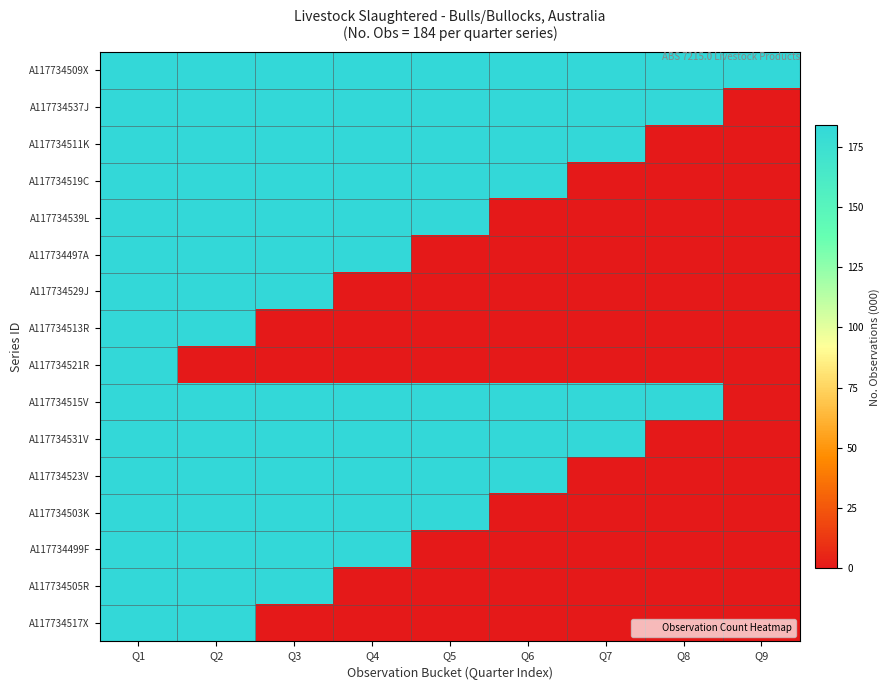

Which category has the highest value across all series?

Q1